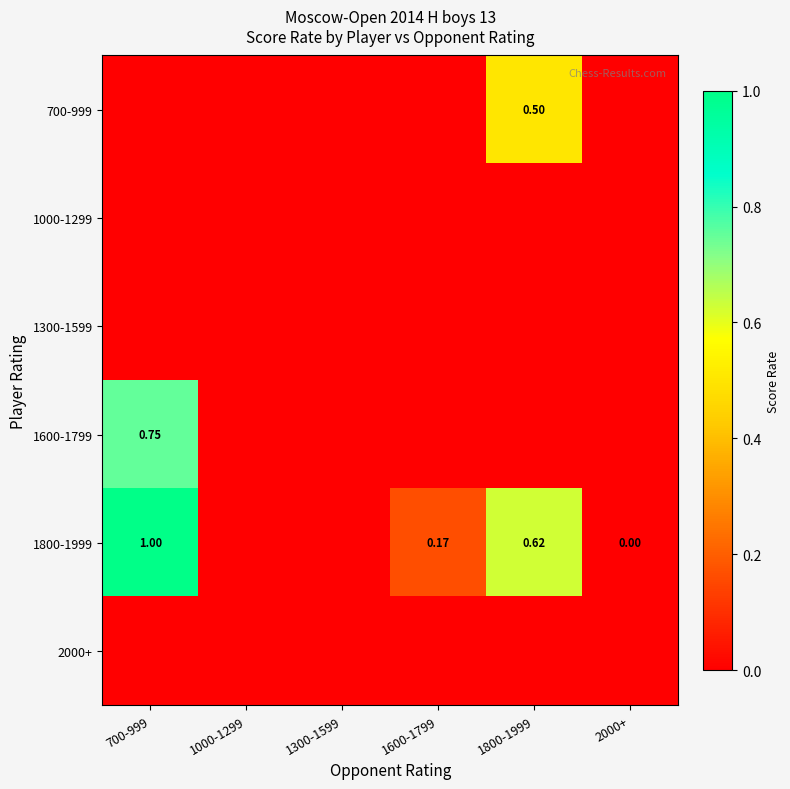

Which series has the largest total across all categories?

1800-1999